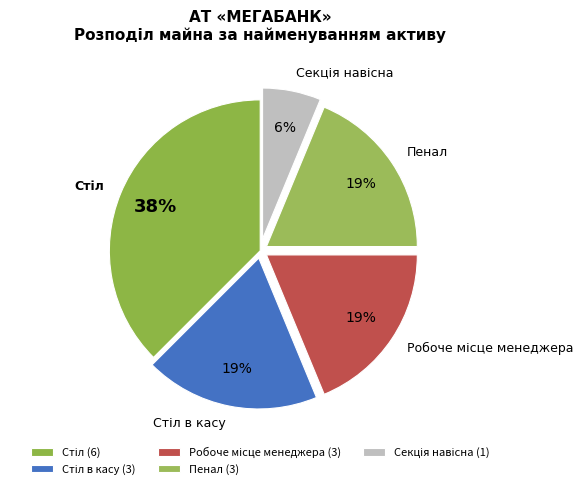

How many slices are in this pie chart?

5